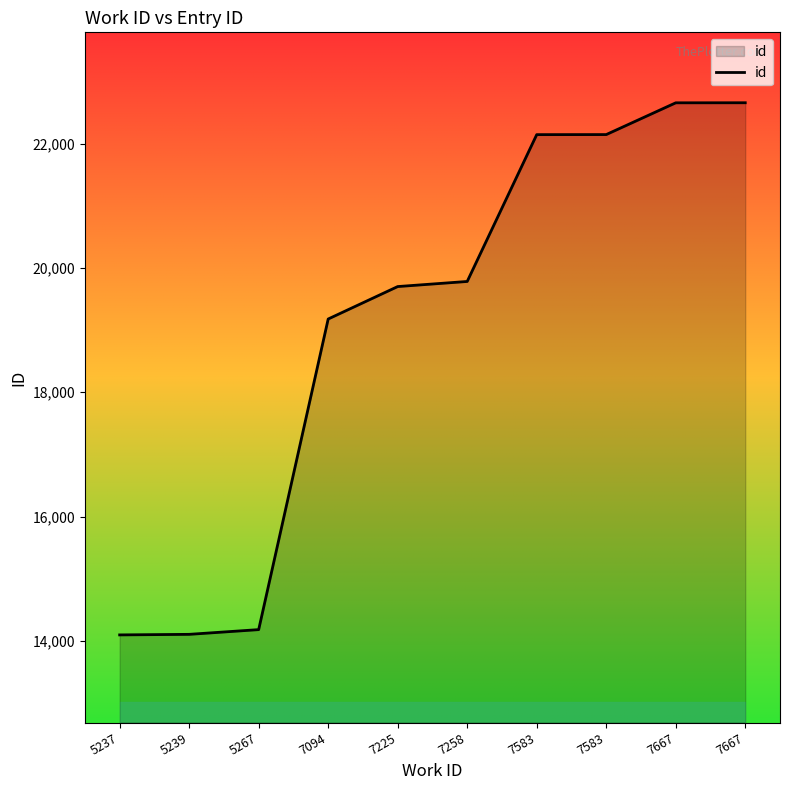

Does the chart have visible grid lines?

No